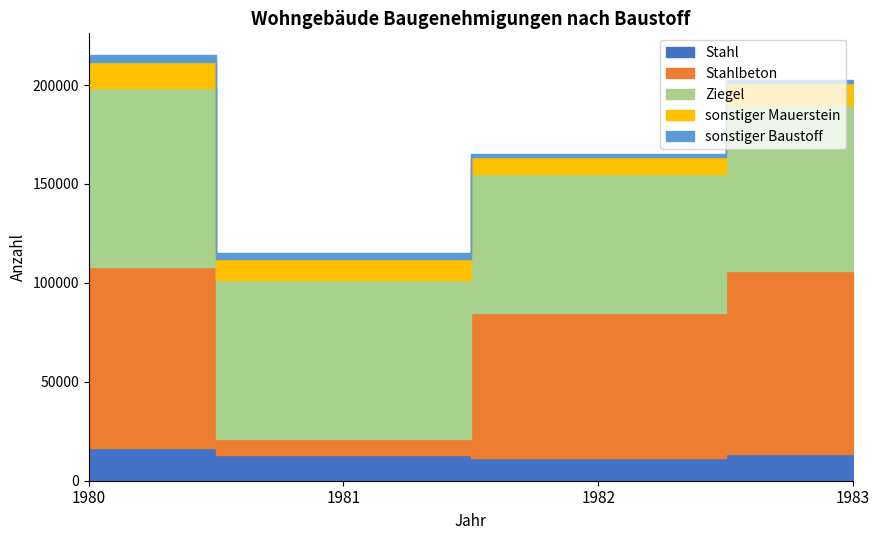

List the labels in order of Ziegel value, smallest first.

1982, 1981, 1983, 1980